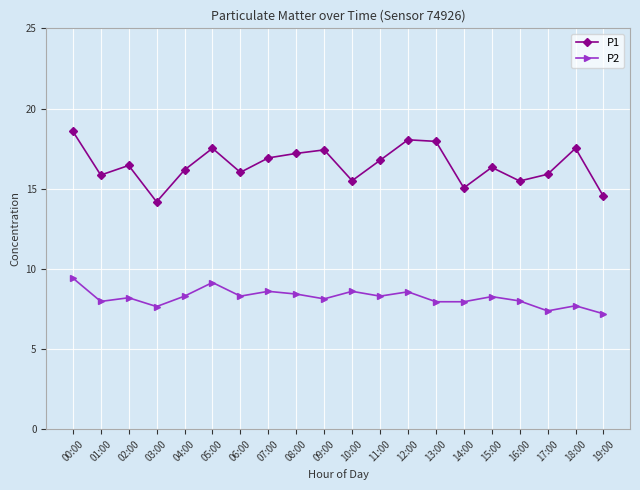

Does the chart have visible grid lines?

Yes